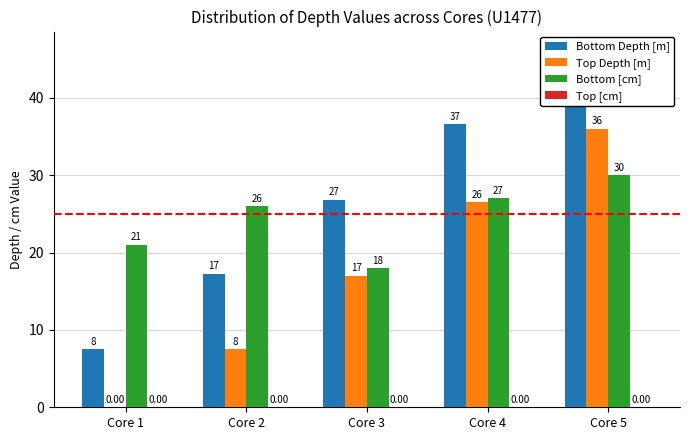

What is the difference between the Bottom [cm] values at Core 3 and Core 5?

12.0